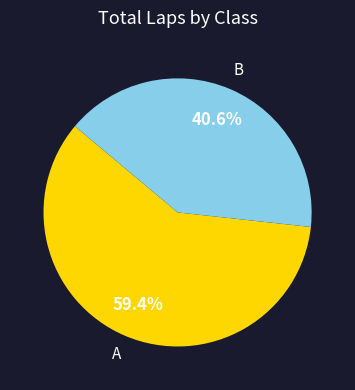

Is there a majority slice in this chart?

Yes